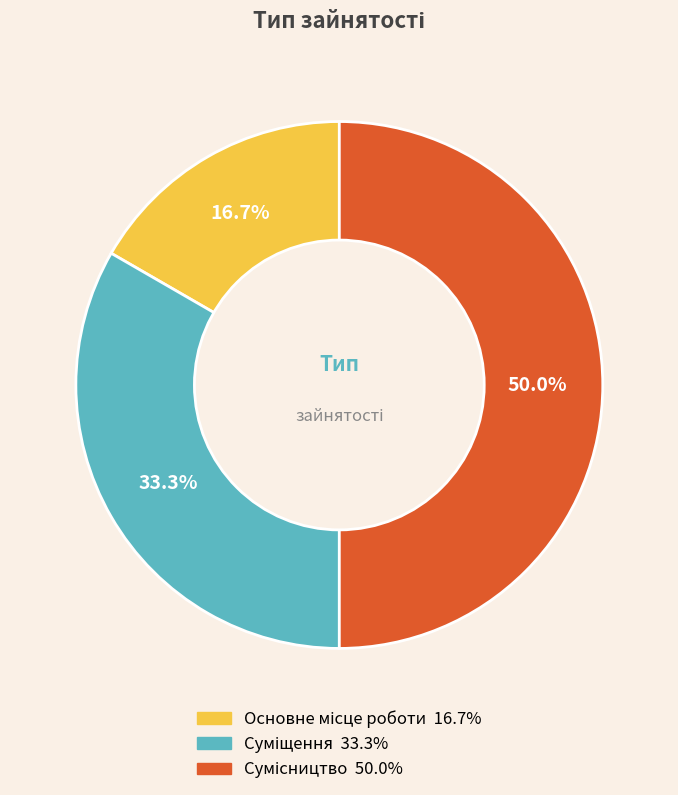

How many slices are in this pie chart?

3